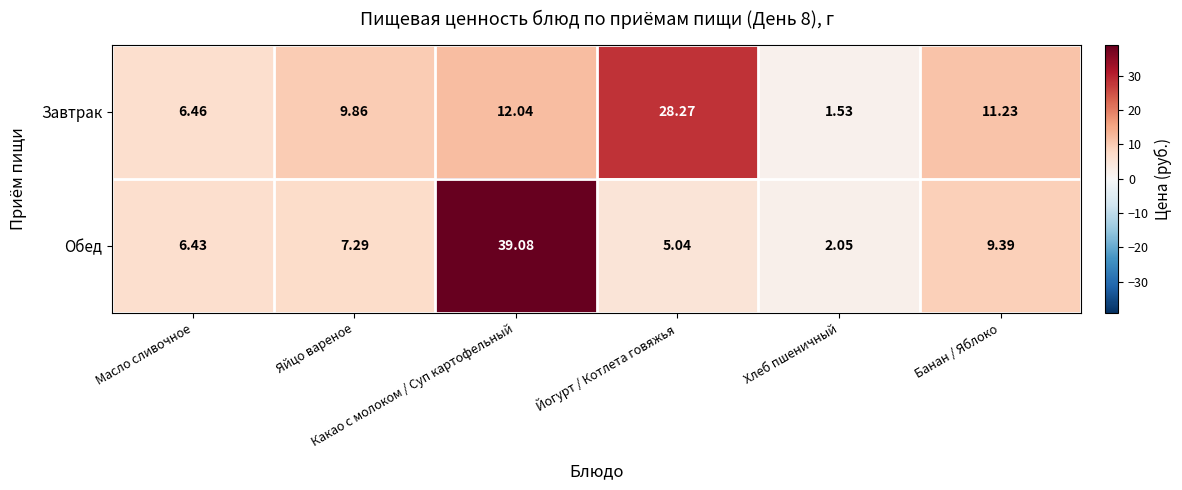

Which category has the highest value across all series?

Какао с молоком / Суп картофельный